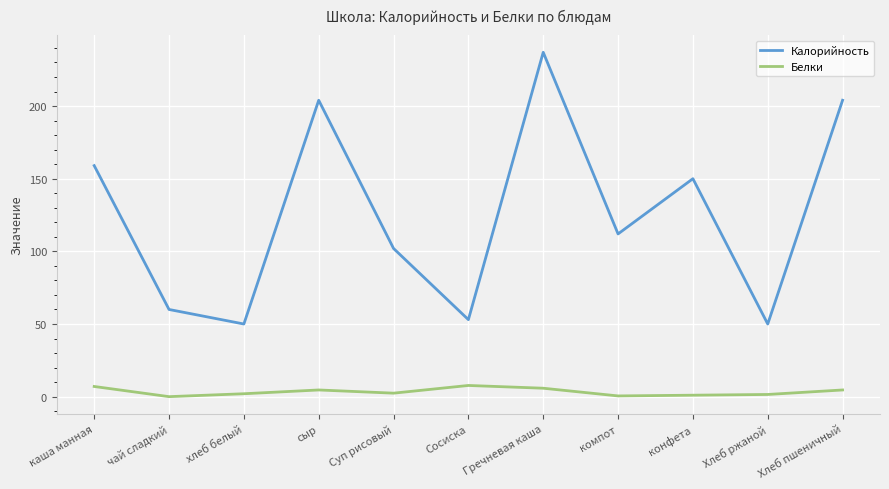

What is the greatest value displayed?

237.0